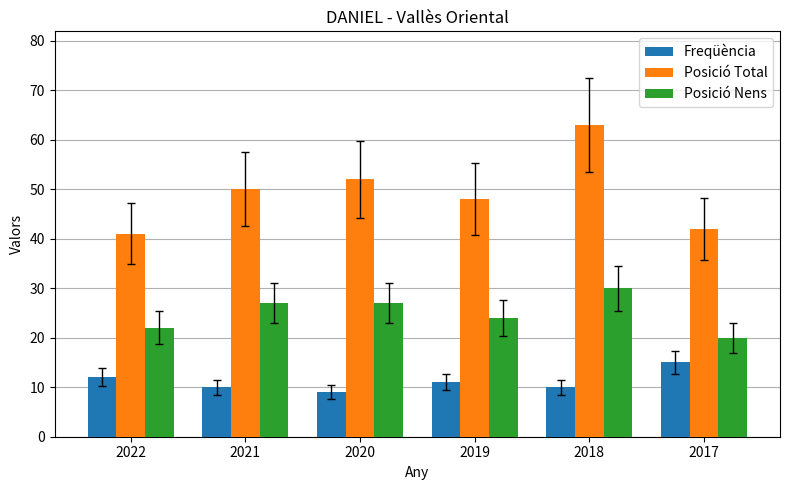

Is it true that Freqüència equals 10 at 2018?

True